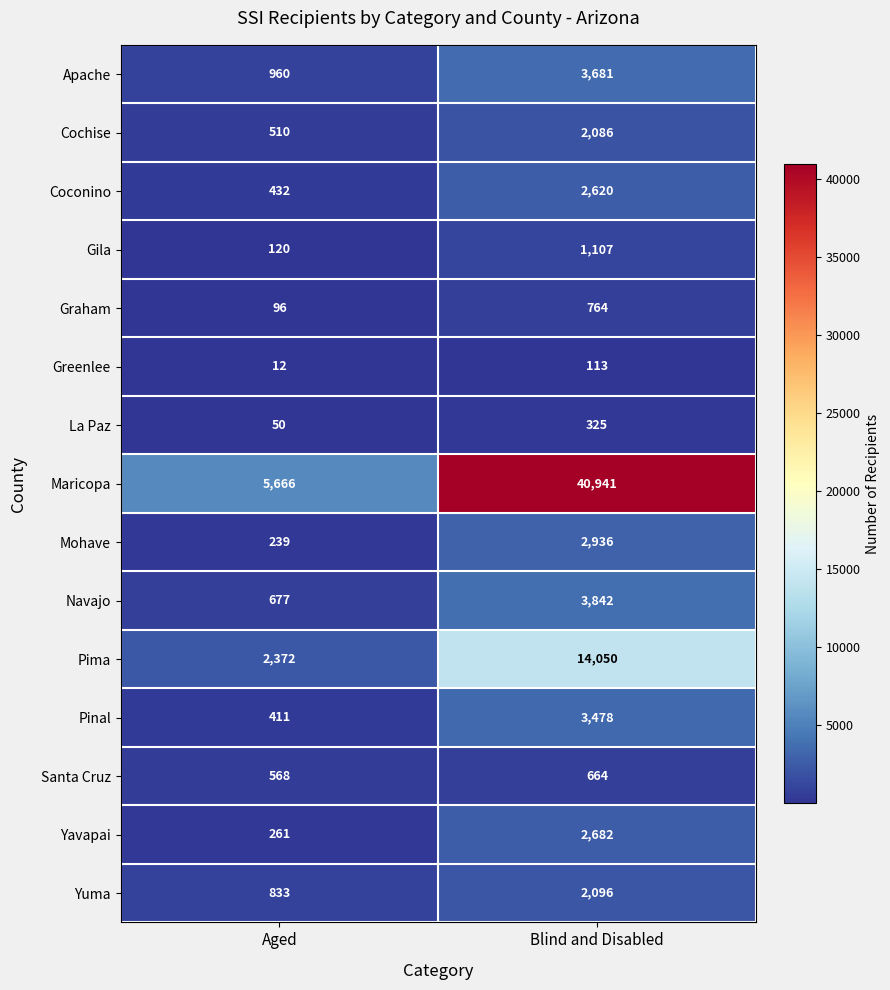

Which series has the largest range (max minus min)?

Maricopa